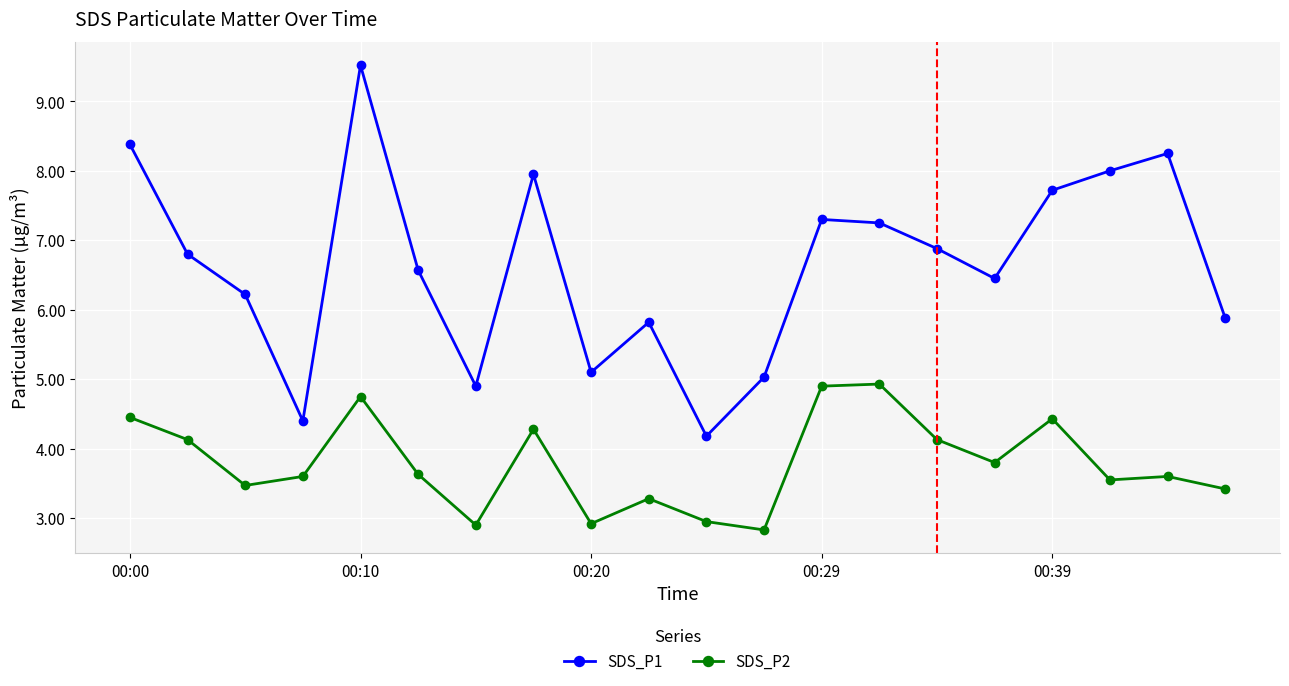

True or false: SDS_P1 and SDS_P2 cross at least once.

False